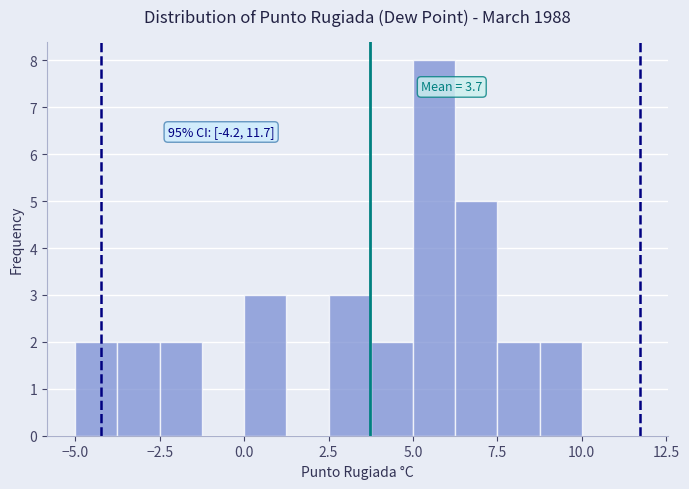

Read against the x-axis, roughly where is the centre of the tallest bar?

5.5